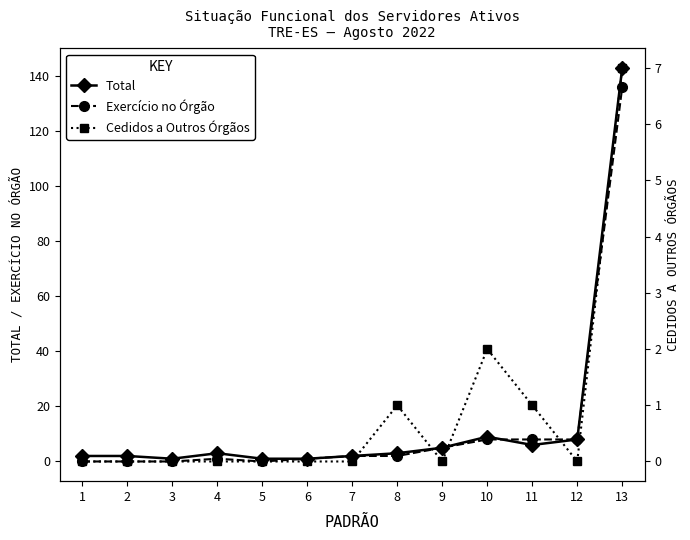

The Exercício no Órgão series shows 76 at 3. True or false?

False